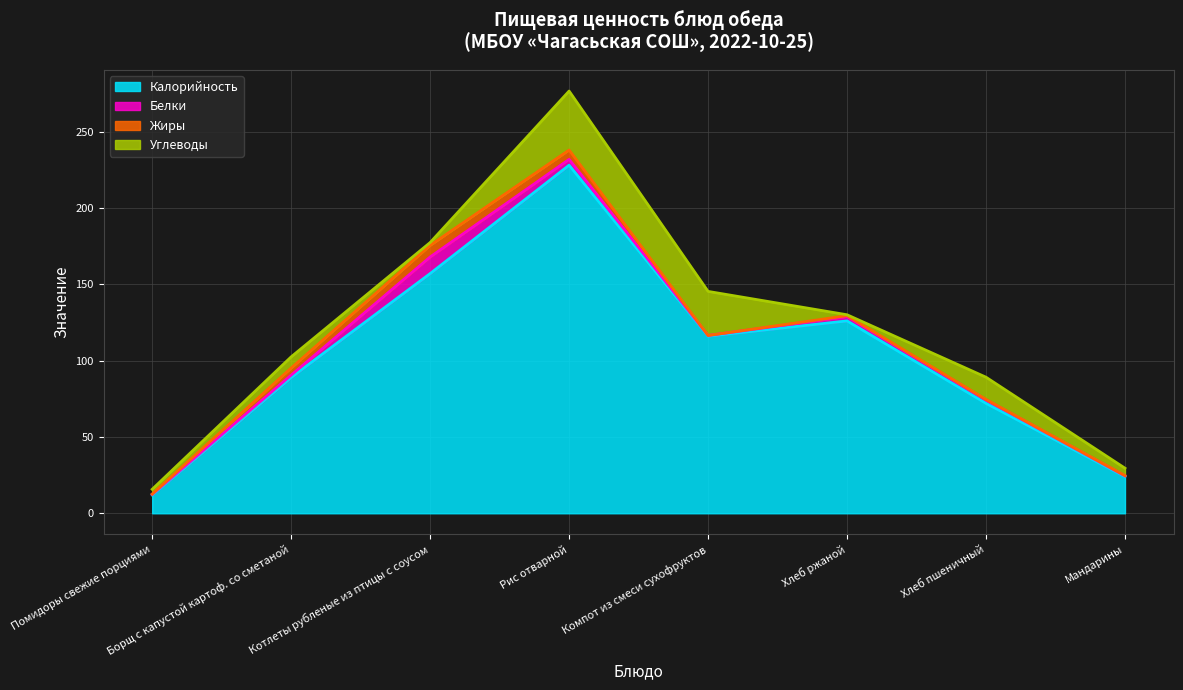

Reading left to right, transcribe all the data shown in this chart.

Калорийность: Помидоры свежие порциями=12.0	Борщ с капустой картоф. со сметаной=89.0	Котлеты рубленые из птицы с соусом=157.0	Рис отварной=228.0	Компот из смеси сухофруктов=116.0	Хлеб ржаной=126.0	Хлеб пшеничный=72.0	Мандарины=24.0
Белки: Помидоры свежие порциями=0.5	Борщ с капустой картоф. со сметаной=1.5	Котлеты рубленые из птицы с соусом=10.9	Рис отварной=3.8	Компот из смеси сухофруктов=0.4	Хлеб ржаной=2.8	Хлеб пшеничный=2.3	Мандарины=0.5
Жиры: Помидоры свежие порциями=0.1	Борщ с капустой картоф. со сметаной=4.7	Котлеты рубленые из птицы с соусом=7.6	Рис отварной=6.1	Компот из смеси сухофруктов=0.0	Хлеб ржаной=0.6	Хлеб пшеничный=0.3	Мандарины=0.2
Углеводы: Помидоры свежие порциями=3.1	Борщ с капустой картоф. со сметаной=7.3	Котлеты рубленые из птицы с соусом=1.9	Рис отварной=38.6	Компот из смеси сухофруктов=28.9	Хлеб ржаной=0.6	Хлеб пшеничный=14.6	Мандарины=4.9